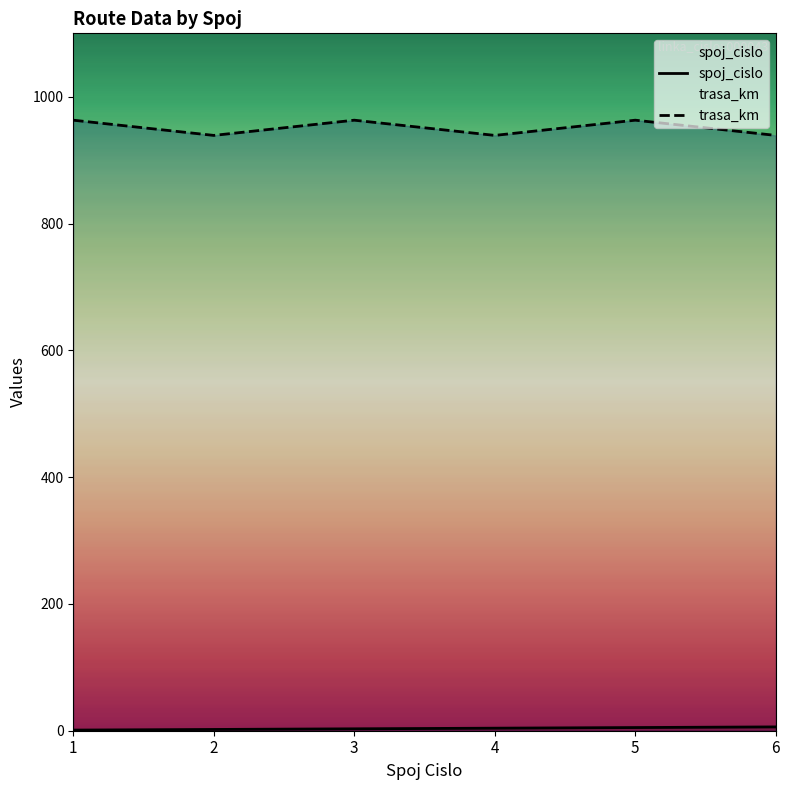

True or false: trasa_km and spoj_cislo cross at least once.

False